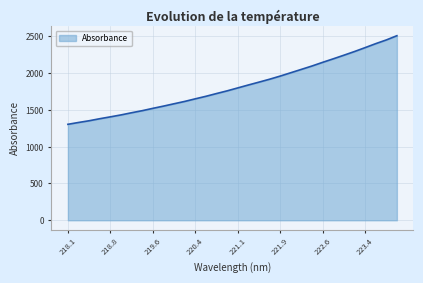

What is the difference between the maximum and minimum values?

1203.6